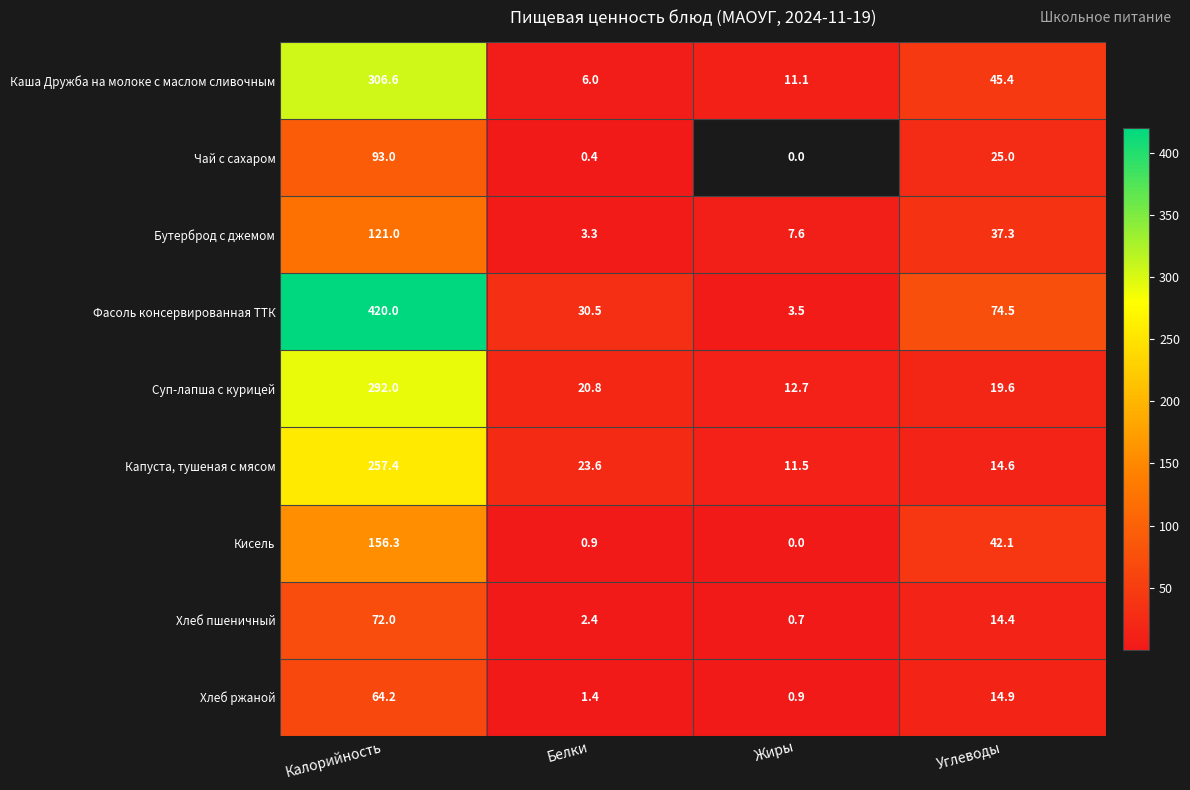

Is it true that Каша Дружба на молоке с маслом сливочным equals 11.1 at Жиры?

True